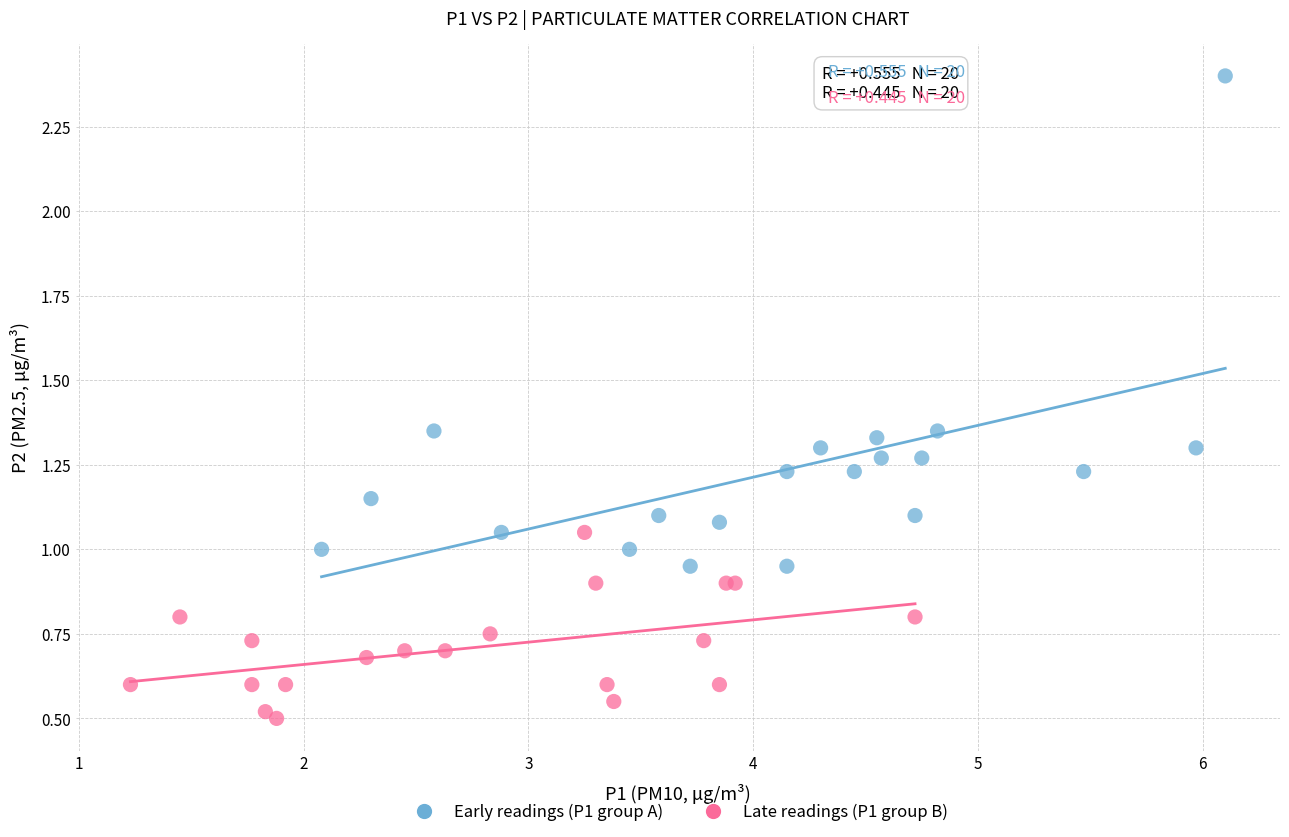

Which series contains the lowest Y value?

Late readings (P1 group B)